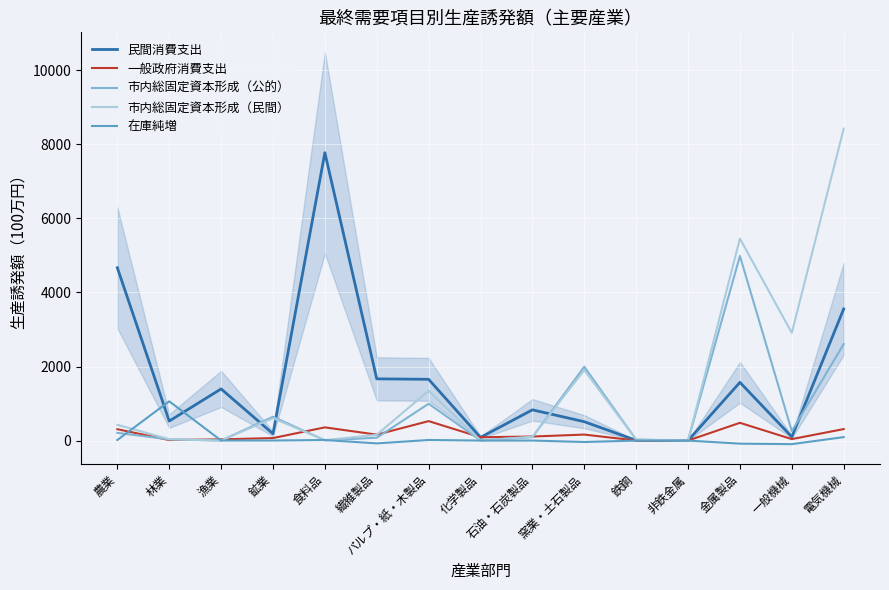

After their last crossing, which series has the higher values: 一般政府消費支出 or 市内総固定資本形成（民間）?

市内総固定資本形成（民間）